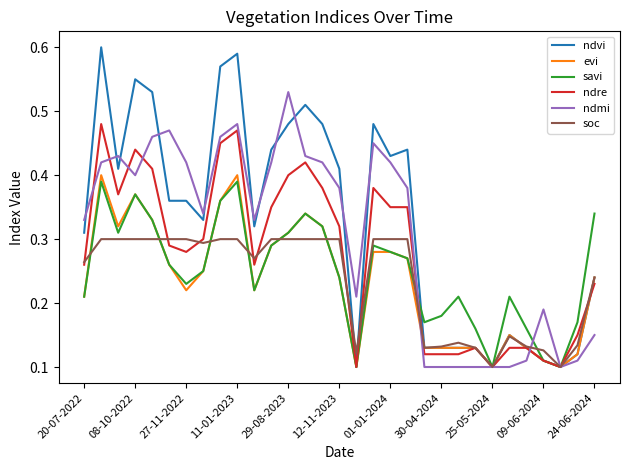

Which series has the largest total across all categories?

ndvi